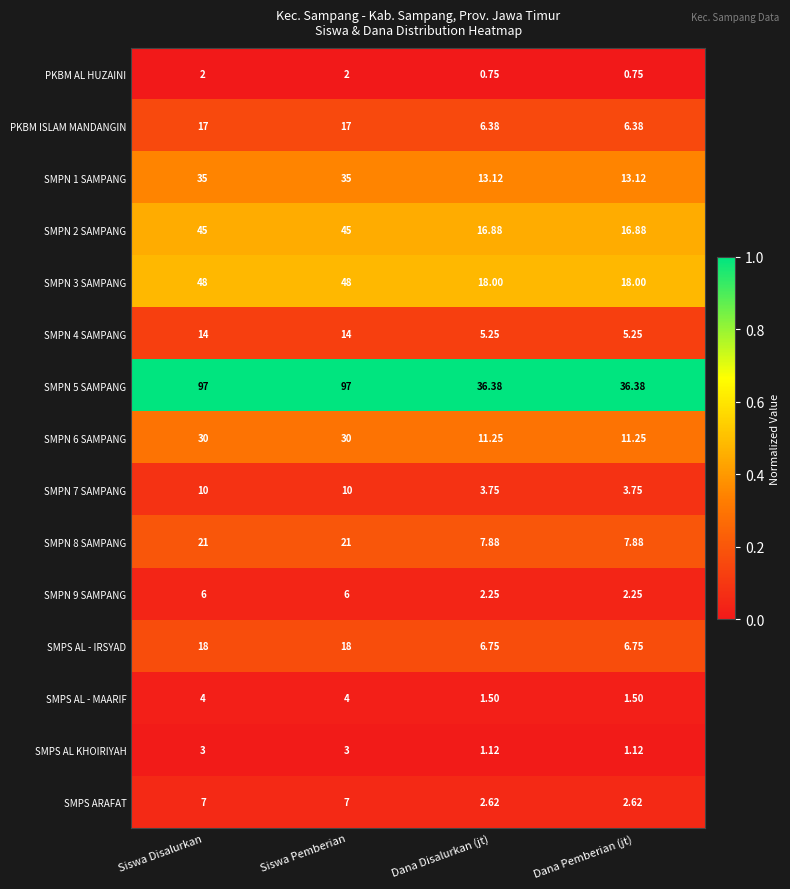

At how many categories does at least one series exceed 0?

4